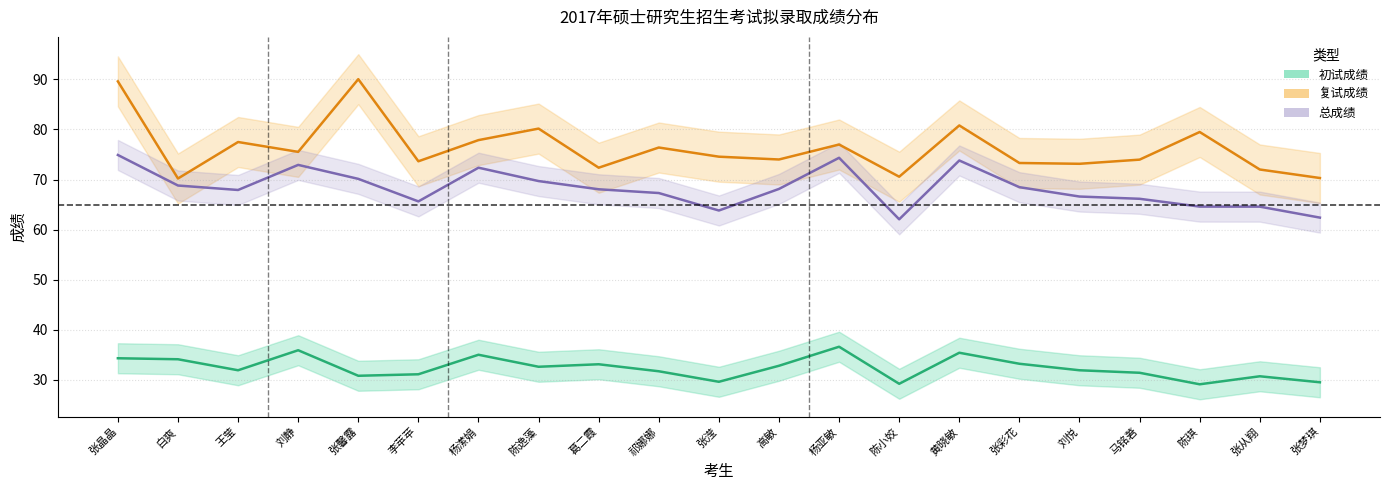

Rank the series by their average value, from lowest to highest.

初试成绩, 总成绩, 复试成绩